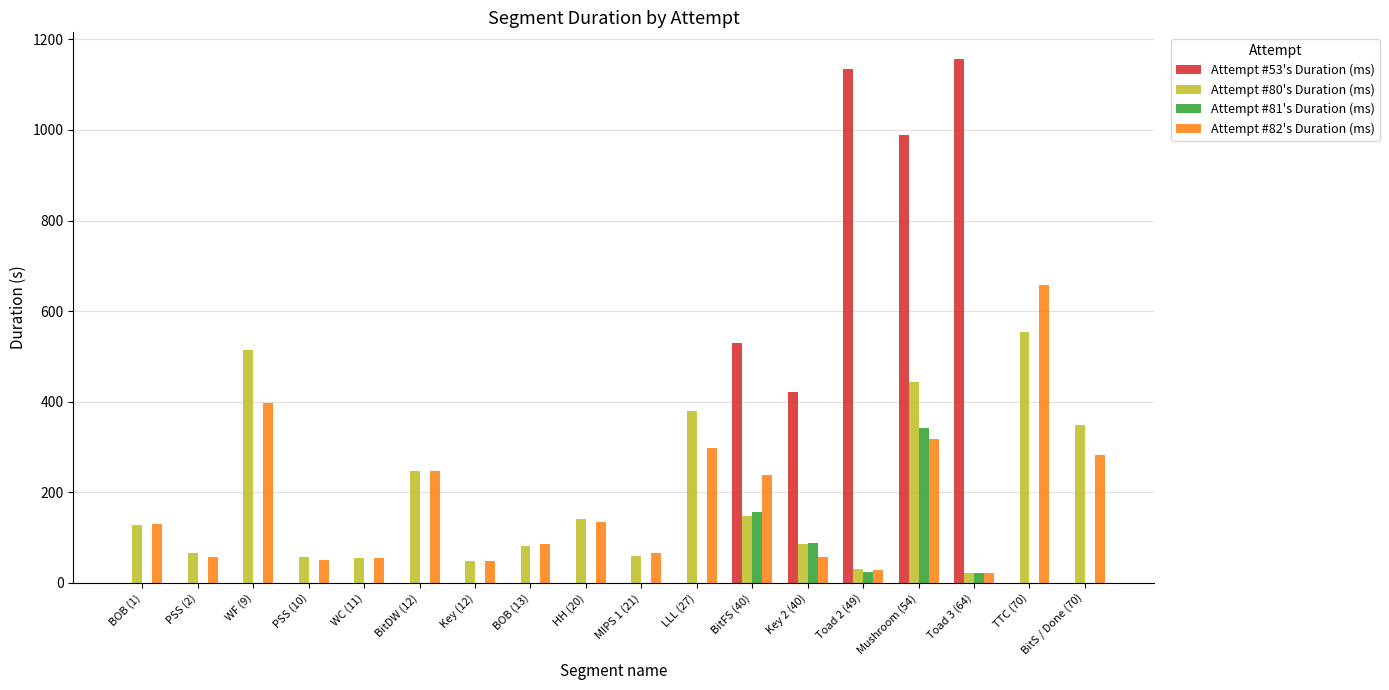

How many groups of bars are there?

18